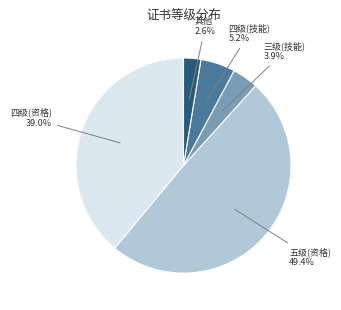

Is there any slice that represents more than half of the pie?

No